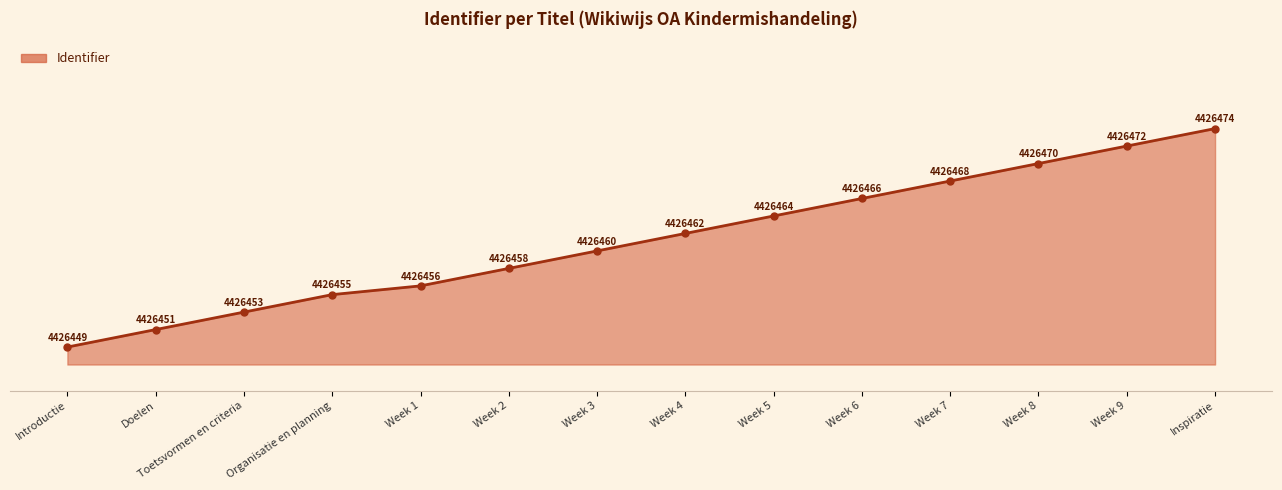

The chart shows a value of 7362381 at Introductie. True or false?

False